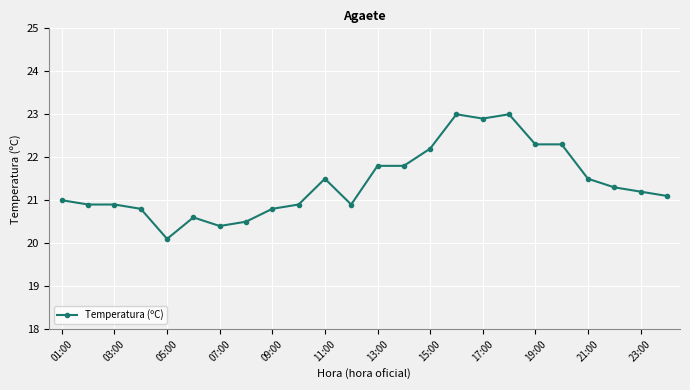

What is the difference between the second highest and minimum values?

2.9